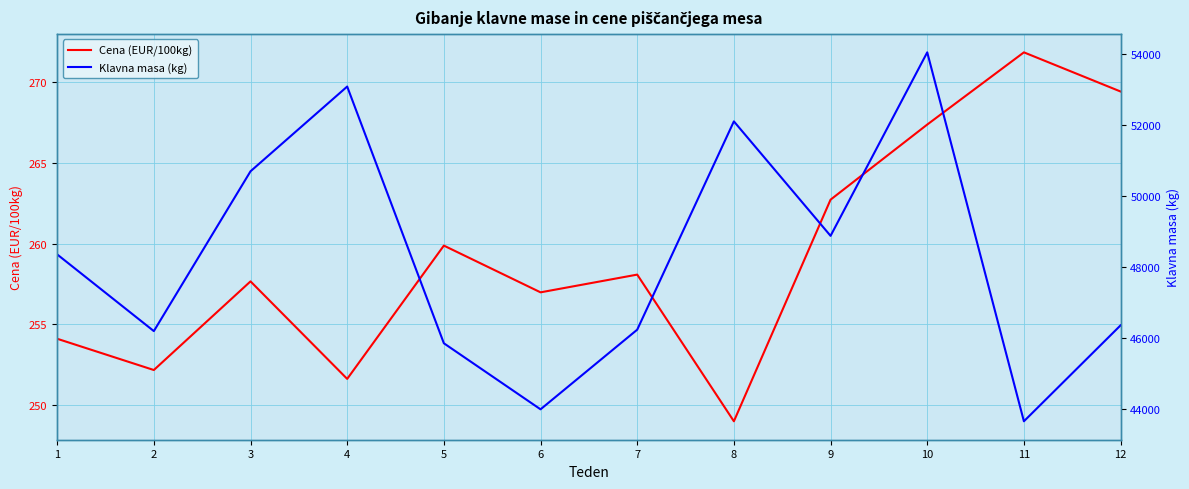

What is the greatest value displayed?

54045.0